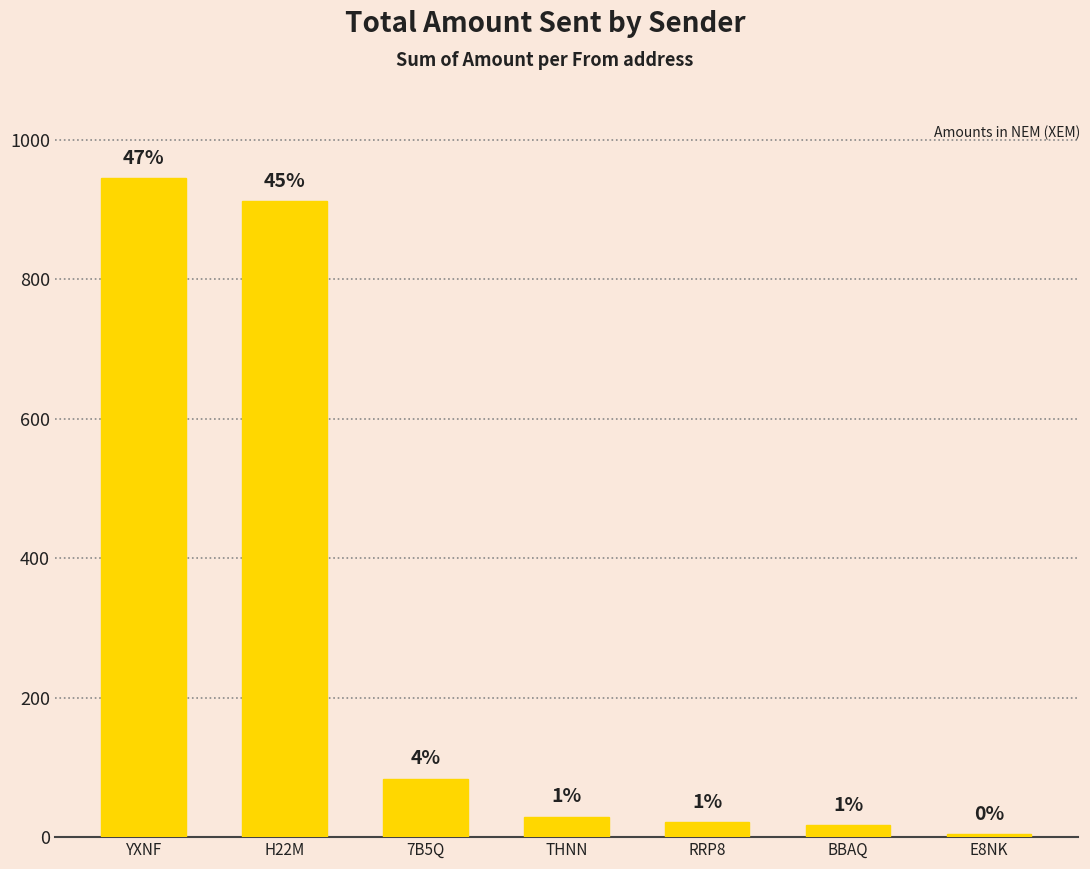

Rank the categories by value from lowest to highest.

E8NK, BBAQ, RRP8, THNN, 7B5Q, H22M, YXNF